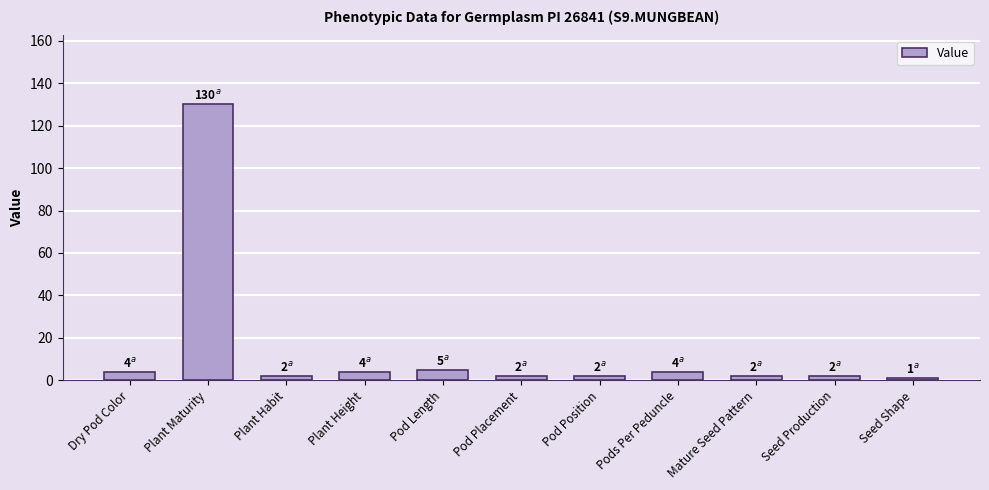

What is the sum of the values at Dry Pod Color and Seed Production?

6